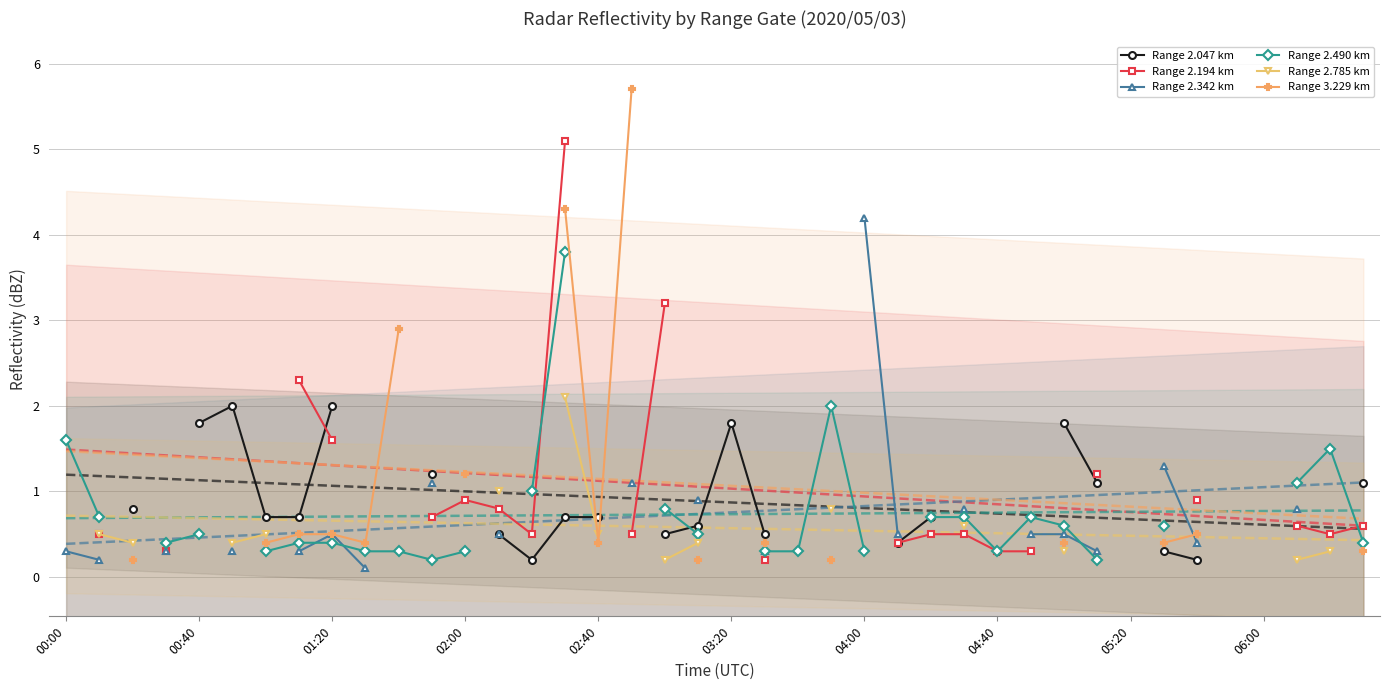

Between 29 and 37, which series saw the biggest shift?

Range 2.490 km